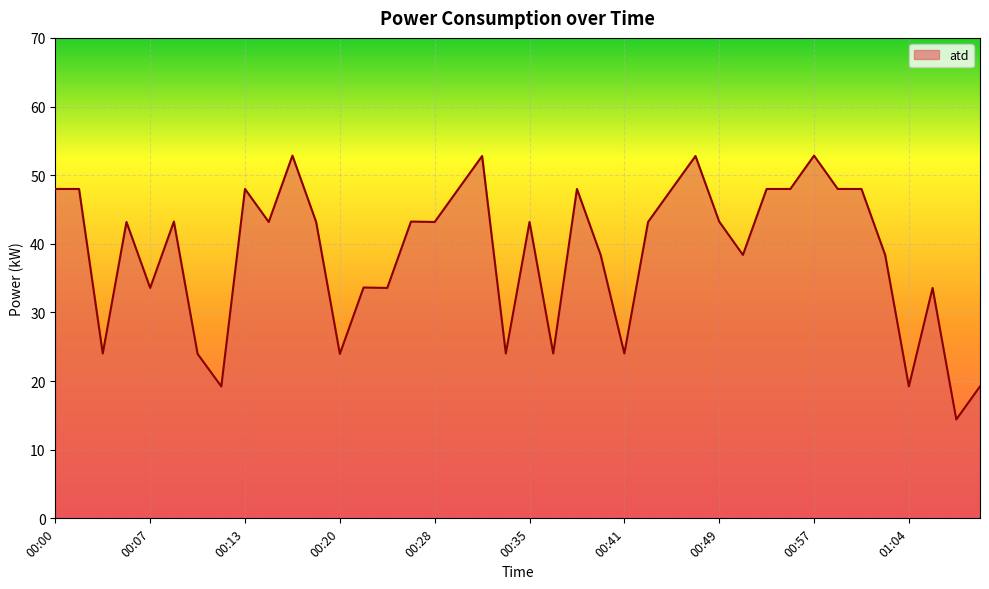

What is the difference between the maximum and minimum values?

38.4